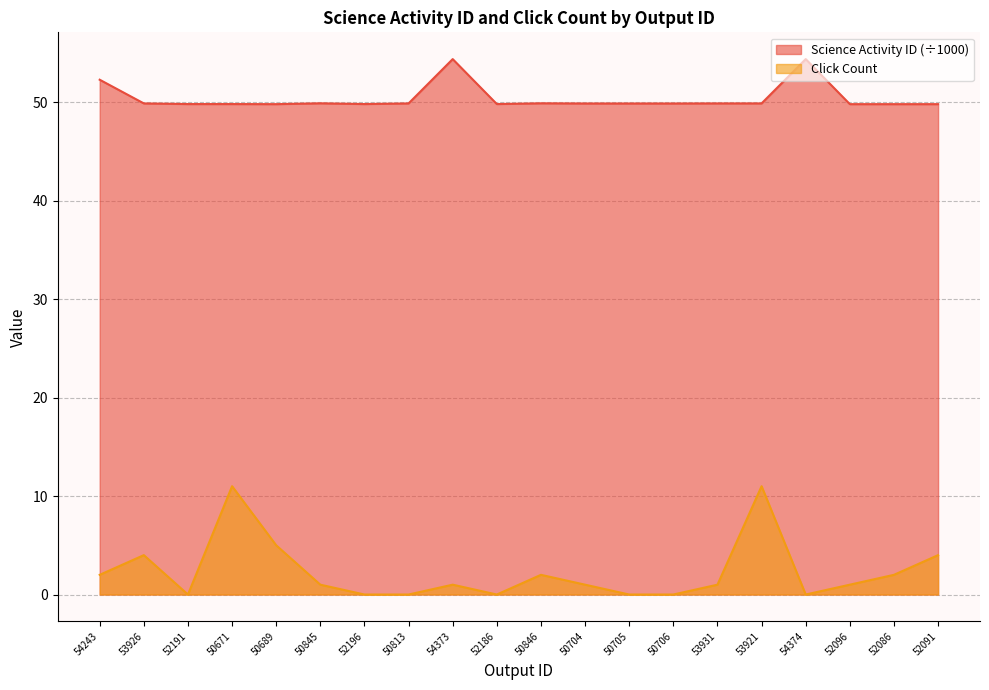

What is the difference between the highest and lowest values at 52196?

49.8